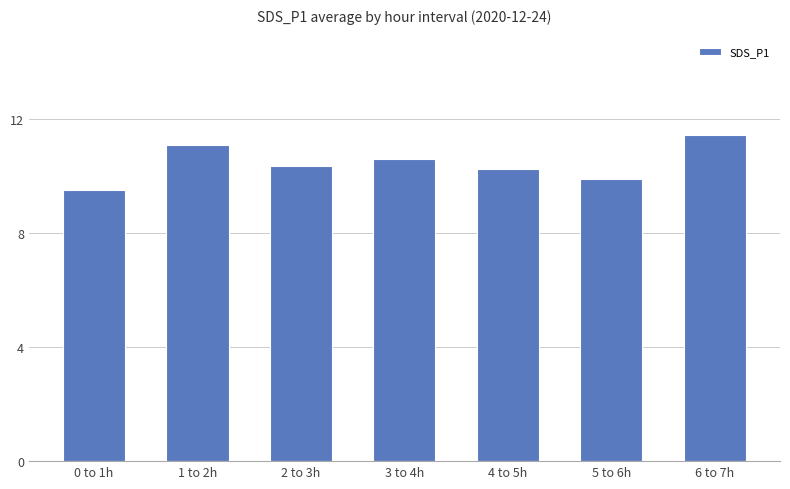

Reading left to right, transcribe all the data shown in this chart.

0 to 1h=9.5	1 to 2h=11.1	2 to 3h=10.3	3 to 4h=10.6	4 to 5h=10.2	5 to 6h=9.9	6 to 7h=11.4